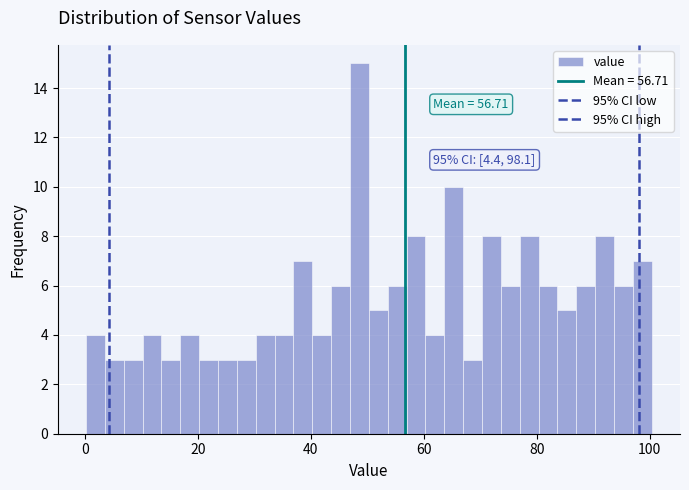

Around what value on the x-axis is the tallest bar? Give the approximate position of its centre, as read against the axis.

48